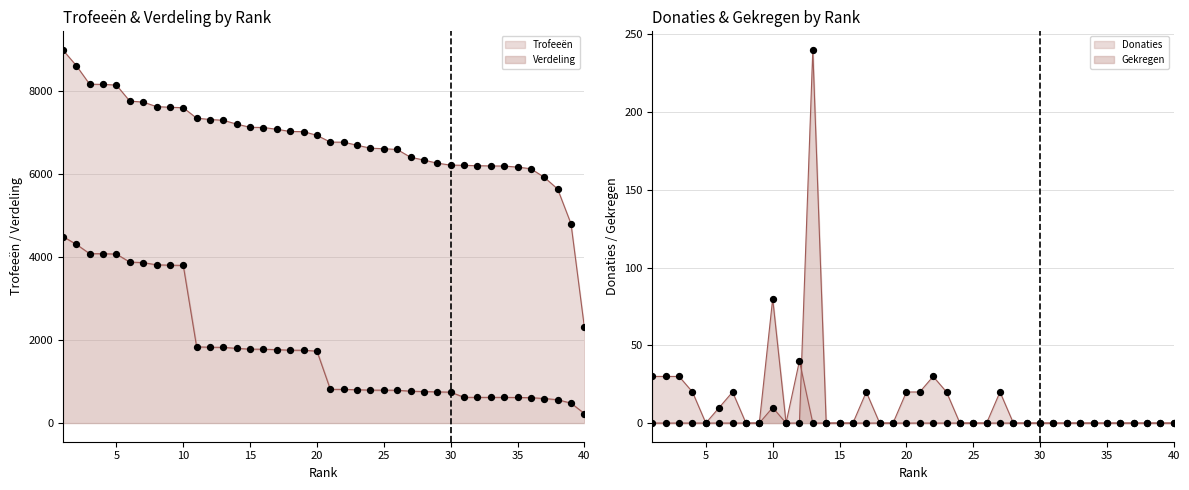

What is the total value across all series at 14?

9013